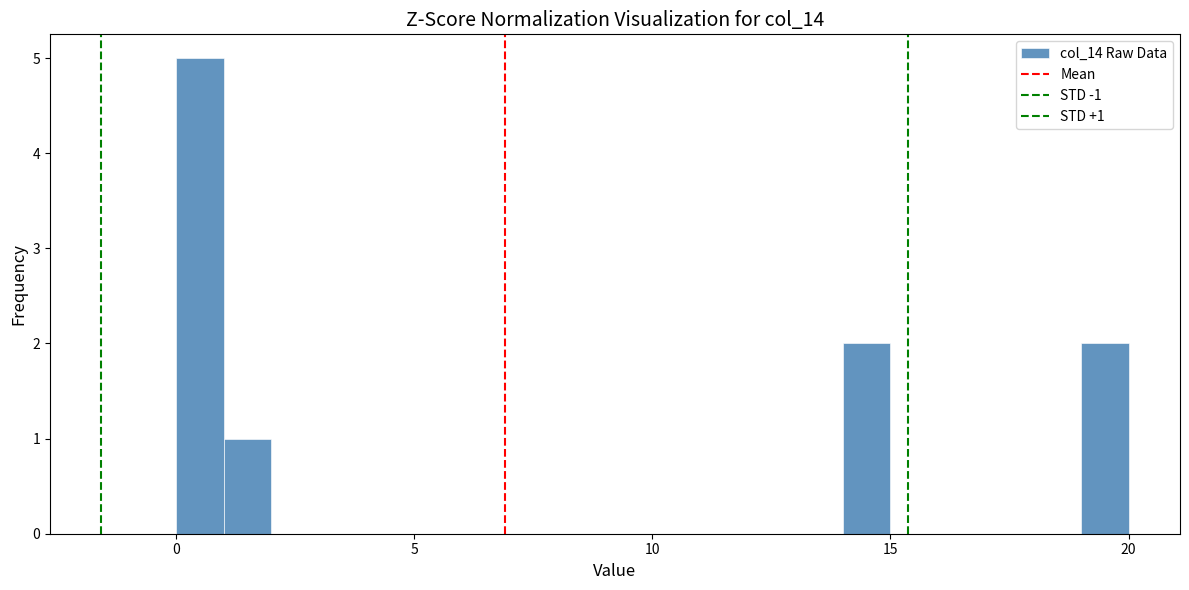

Read against the x-axis, roughly where is the centre of the tallest bar?

0.5